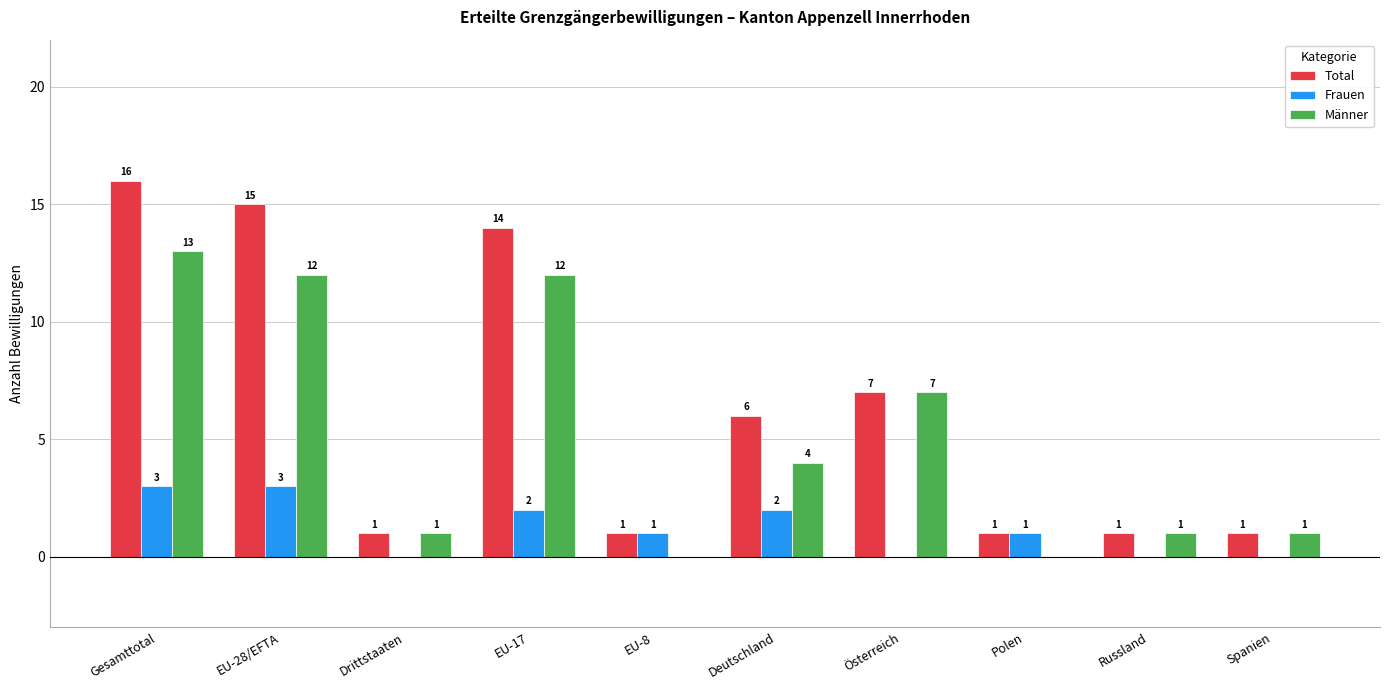

What is the sum of the Total values at Deutschland and Österreich?

13